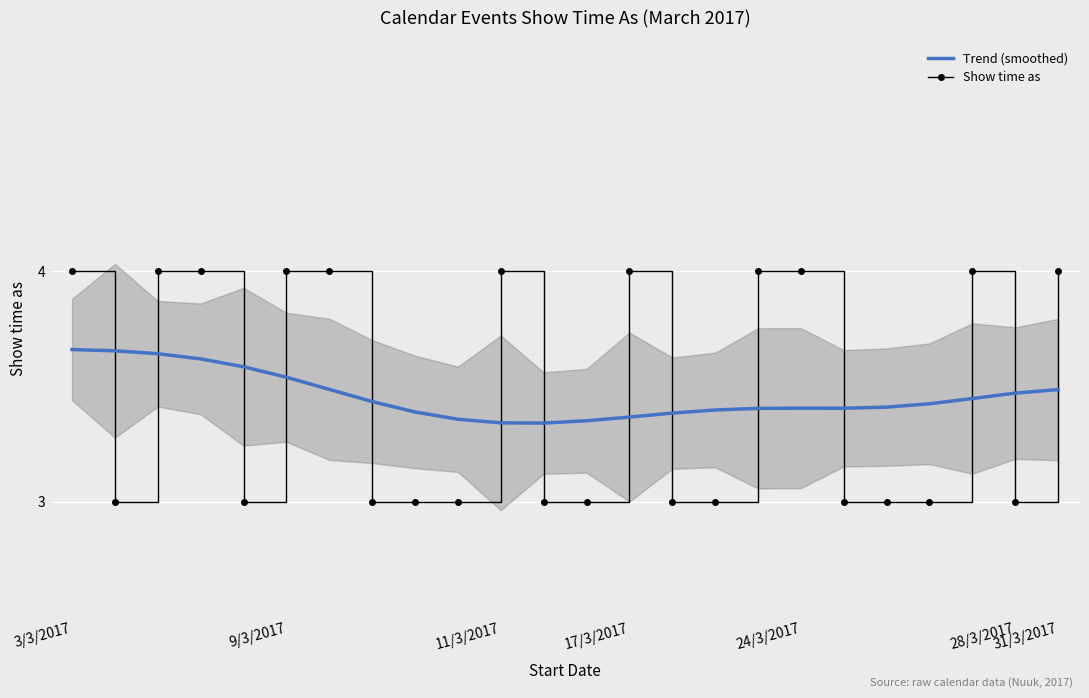

At which category is the sum across all series the highest?

3/3/2017